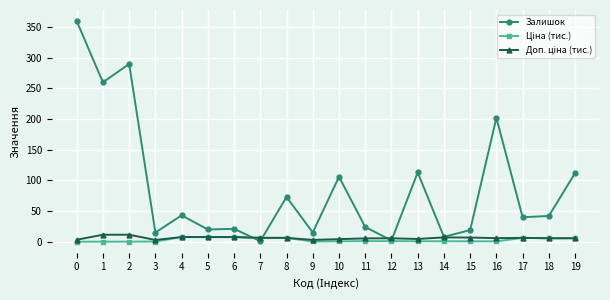

Which series has the widest spread of values?

Залишок